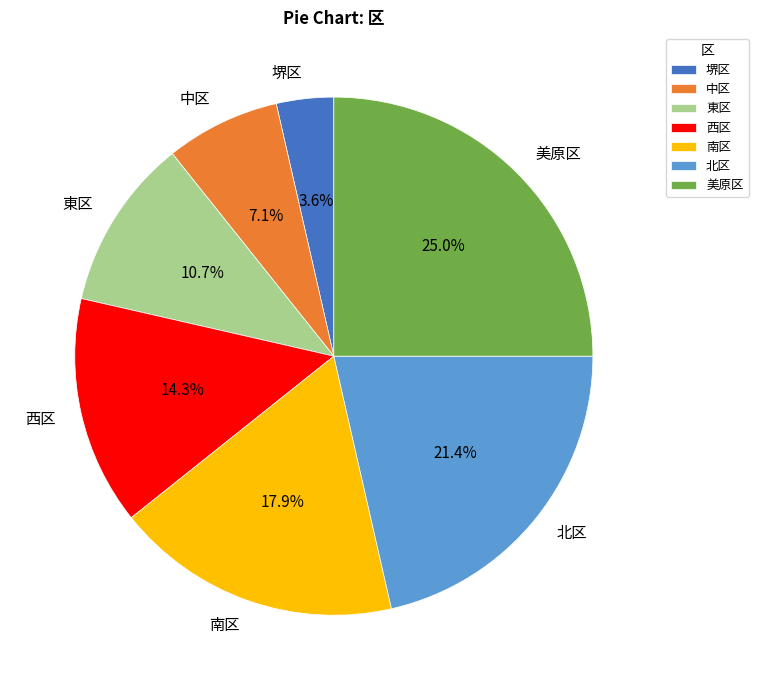

Do 北区 and 南区 together represent more than half of the pie?

No